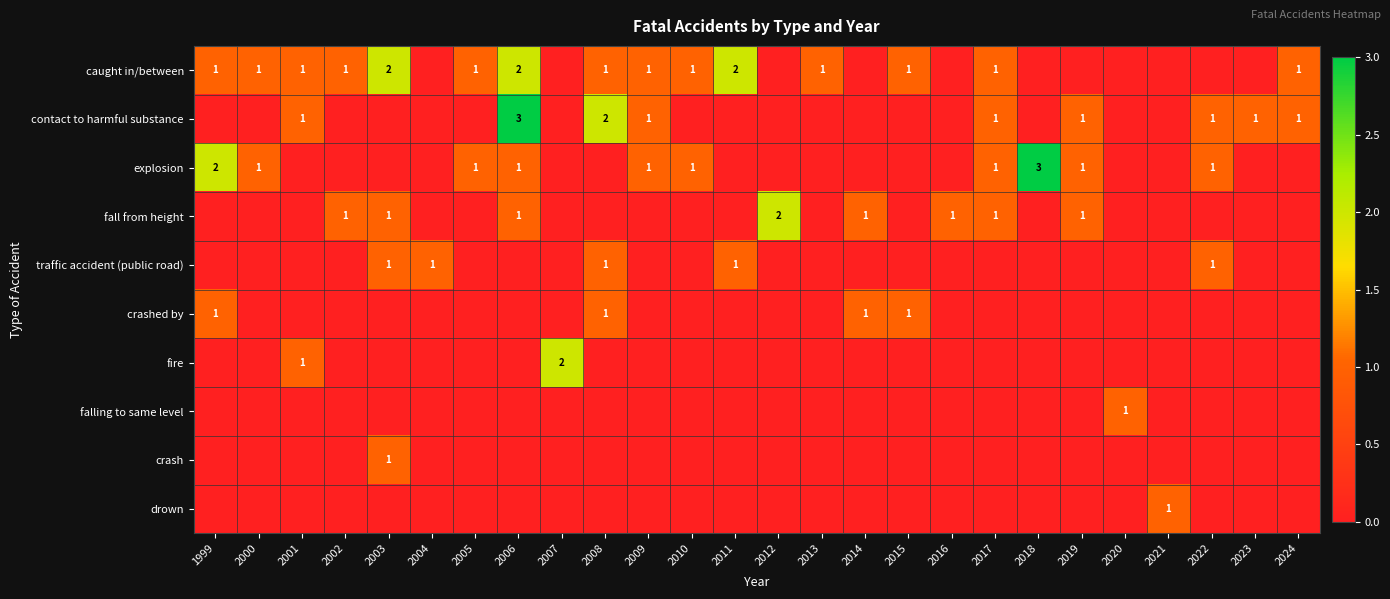

How many data points in crashed by are above 0?

4